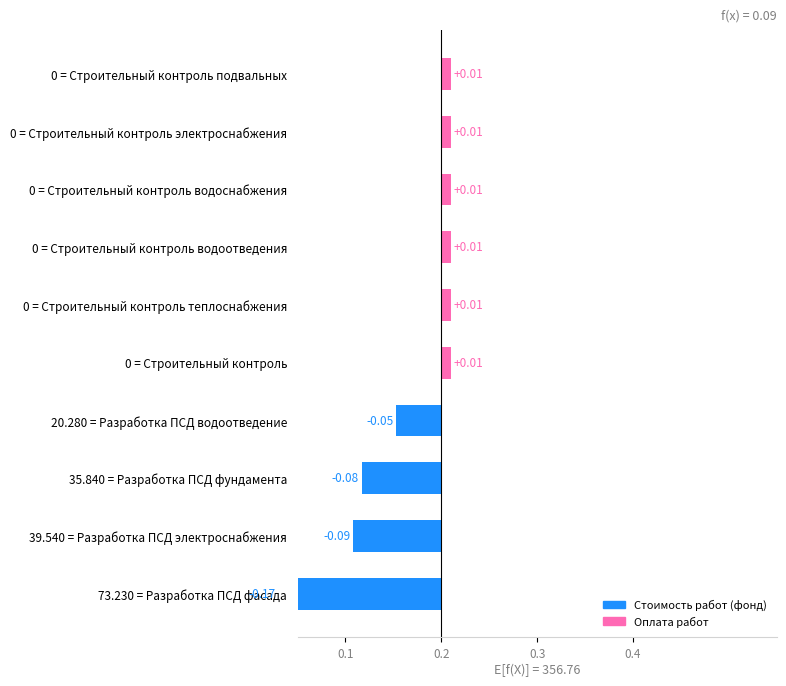

Are the bars grouped side by side (vs. stacked)?

No